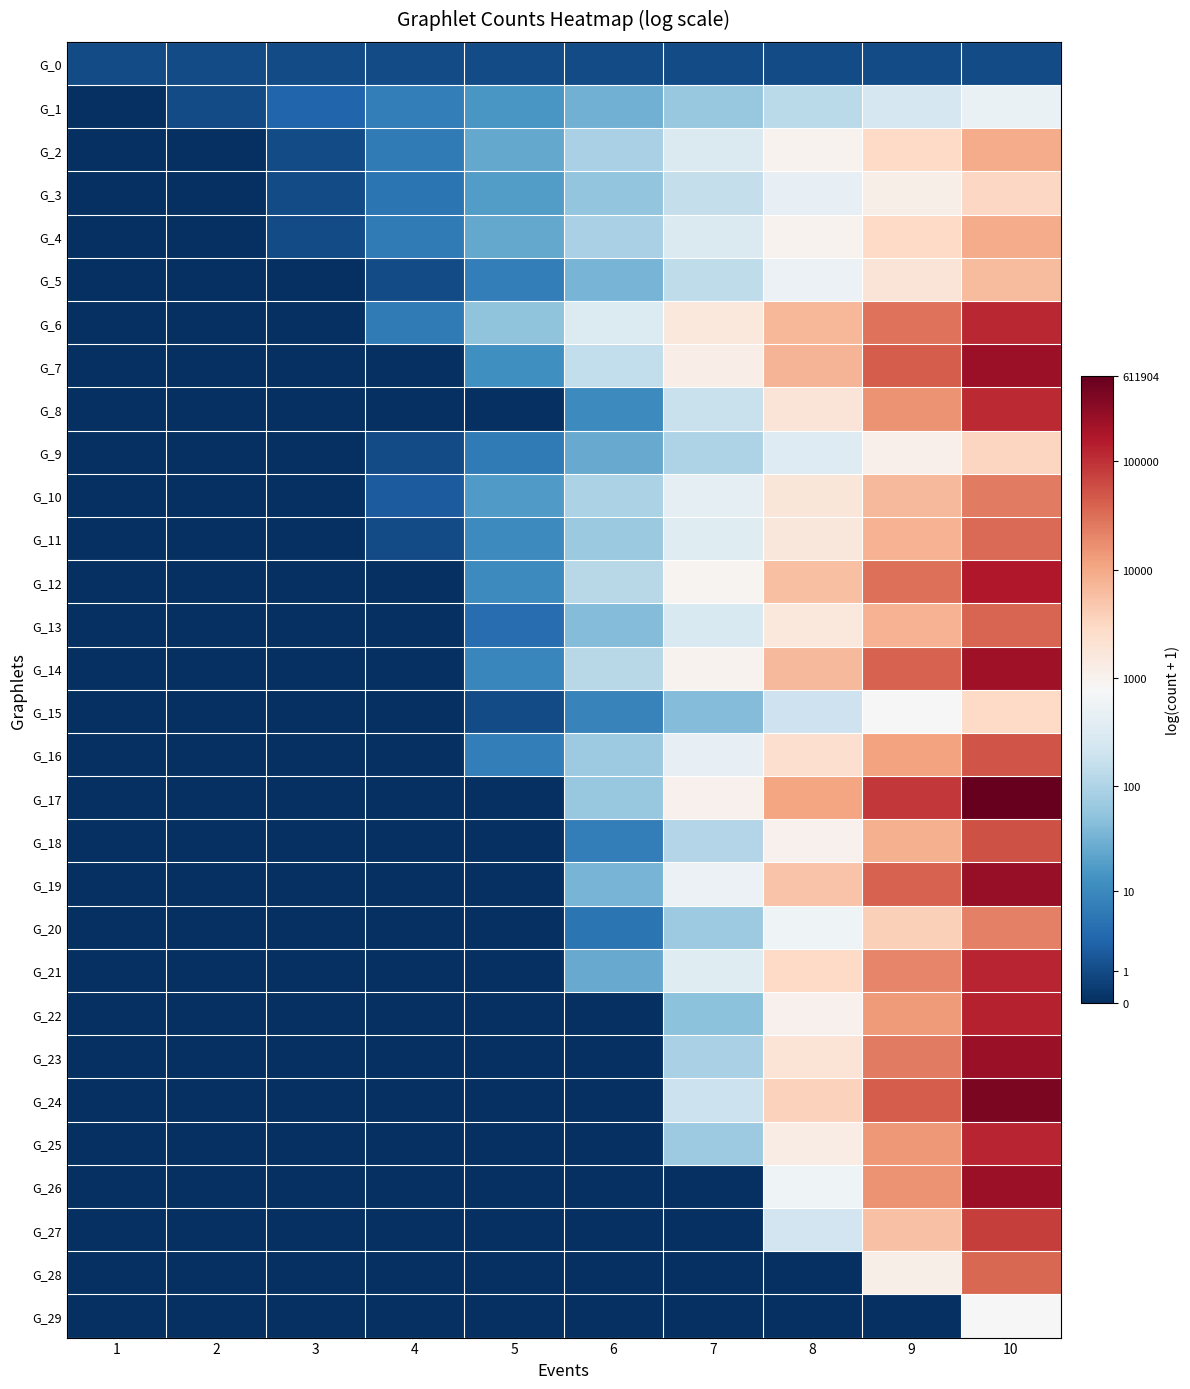

Reading left to right, list all the values displayed in this chart.

G_0: 1=0.7	2=0.7	3=0.7	4=0.7	5=0.7	6=0.7	7=0.7	8=0.7	9=0.7	10=0.7
G_1: 1=0.0	2=0.7	3=1.4	4=2.1	5=2.8	6=3.5	7=4.2	8=4.9	9=5.5	10=6.2
G_2: 1=0.0	2=0.0	3=0.7	4=1.9	5=3.3	6=4.5	7=5.7	8=6.9	9=8.0	10=9.1
G_3: 1=0.0	2=0.0	3=0.7	4=1.8	5=2.9	6=4.0	7=5.1	8=6.1	9=7.1	10=8.0
G_4: 1=0.0	2=0.0	3=0.7	4=1.9	5=3.3	6=4.5	7=5.7	8=6.9	9=8.0	10=9.1
G_5: 1=0.0	2=0.0	3=0.0	4=0.7	5=2.1	6=3.6	7=4.9	8=6.3	9=7.5	10=8.7
G_6: 1=0.0	2=0.0	3=0.0	4=1.9	5=4.0	6=5.8	7=7.4	8=8.9	9=10.3	10=11.7
G_7: 1=0.0	2=0.0	3=0.0	4=0.0	5=2.6	6=5.0	7=7.1	8=8.9	9=10.7	10=12.3
G_8: 1=0.0	2=0.0	3=0.0	4=0.0	5=0.0	6=2.4	7=5.2	8=7.5	9=9.6	10=11.6
G_9: 1=0.0	2=0.0	3=0.0	4=0.7	5=1.9	6=3.3	7=4.6	8=5.8	9=7.0	10=8.1
G_10: 1=0.0	2=0.0	3=0.0	4=1.1	5=2.9	6=4.6	7=6.1	8=7.5	9=8.8	10=10.1
G_11: 1=0.0	2=0.0	3=0.0	4=0.7	5=2.4	6=4.2	7=5.9	8=7.4	9=9.0	10=10.4
G_12: 1=0.0	2=0.0	3=0.0	4=0.0	5=2.4	6=4.8	7=6.8	8=8.7	9=10.4	10=12.0
G_13: 1=0.0	2=0.0	3=0.0	4=0.0	5=1.6	6=3.8	7=5.7	8=7.4	9=9.0	10=10.5
G_14: 1=0.0	2=0.0	3=0.0	4=0.0	5=2.3	6=4.8	7=6.9	8=8.8	9=10.6	10=12.3
G_15: 1=0.0	2=0.0	3=0.0	4=0.0	5=0.7	6=2.2	7=3.8	8=5.3	9=6.7	10=8.0
G_16: 1=0.0	2=0.0	3=0.0	4=0.0	5=2.1	6=4.3	7=6.1	8=7.8	9=9.4	10=10.9
G_17: 1=0.0	2=0.0	3=0.0	4=0.0	5=0.0	6=4.1	7=6.9	8=9.3	9=11.4	10=13.3
G_18: 1=0.0	2=0.0	3=0.0	4=0.0	5=0.0	6=2.1	7=4.7	8=7.0	9=9.0	10=10.9
G_19: 1=0.0	2=0.0	3=0.0	4=0.0	5=0.0	6=3.6	7=6.3	8=8.5	9=10.6	10=12.5
G_20: 1=0.0	2=0.0	3=0.0	4=0.0	5=0.0	6=1.8	7=4.2	8=6.4	9=8.3	10=10.0
G_21: 1=0.0	2=0.0	3=0.0	4=0.0	5=0.0	6=3.3	7=5.9	8=8.0	9=9.9	10=11.7
G_22: 1=0.0	2=0.0	3=0.0	4=0.0	5=0.0	6=0.0	7=3.9	8=7.0	9=9.5	10=11.8
G_23: 1=0.0	2=0.0	3=0.0	4=0.0	5=0.0	6=0.0	7=4.5	8=7.6	9=10.1	10=12.4
G_24: 1=0.0	2=0.0	3=0.0	4=0.0	5=0.0	6=0.0	7=5.2	8=8.2	9=10.7	10=12.9
G_25: 1=0.0	2=0.0	3=0.0	4=0.0	5=0.0	6=0.0	7=4.2	8=7.2	9=9.6	10=11.7
G_26: 1=0.0	2=0.0	3=0.0	4=0.0	5=0.0	6=0.0	7=0.0	8=6.4	9=9.6	10=12.4
G_27: 1=0.0	2=0.0	3=0.0	4=0.0	5=0.0	6=0.0	7=0.0	8=5.4	9=8.6	10=11.3
G_28: 1=0.0	2=0.0	3=0.0	4=0.0	5=0.0	6=0.0	7=0.0	8=0.0	9=7.0	10=10.5
G_29: 1=0.0	2=0.0	3=0.0	4=0.0	5=0.0	6=0.0	7=0.0	8=0.0	9=0.0	10=6.7